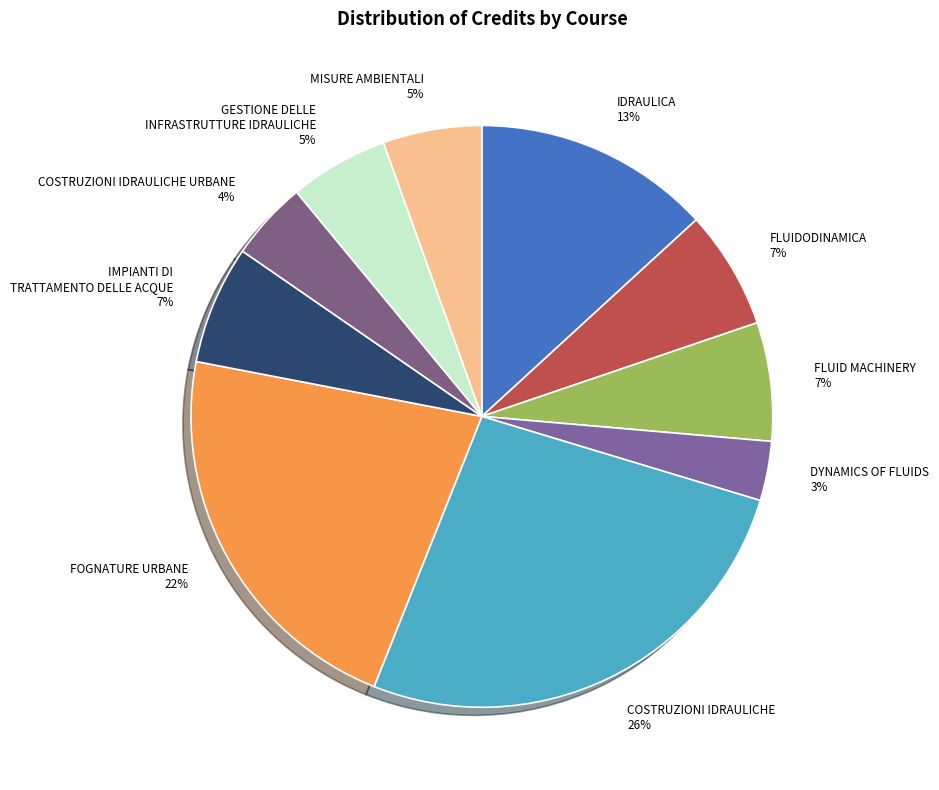

Is the sum of COSTRUZIONI IDRAULICHE URBANE and FLUIDODINAMICA greater than half?

No